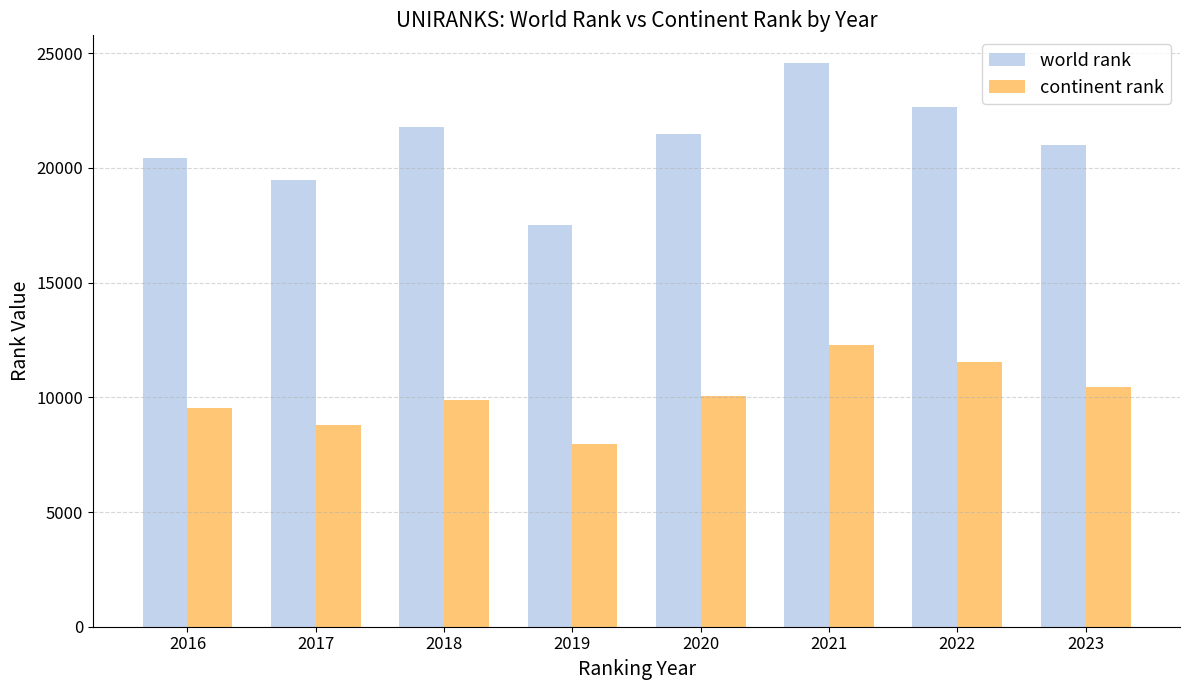

Which series has the largest total across all categories?

world rank